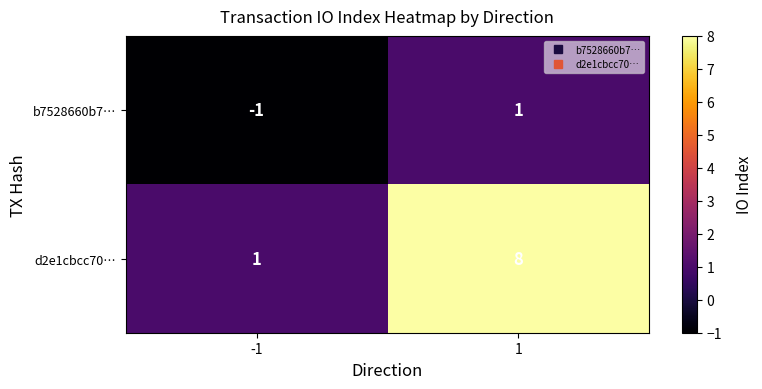

List the labels in order of b7528660b7… value, largest first.

1, -1